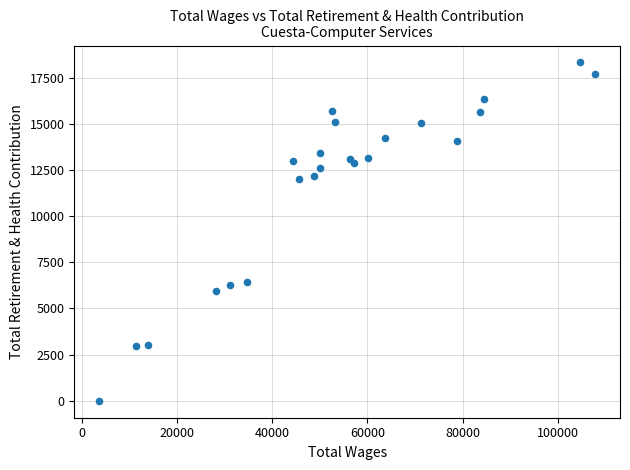

What is the range of Y values (max minus min)?

18319